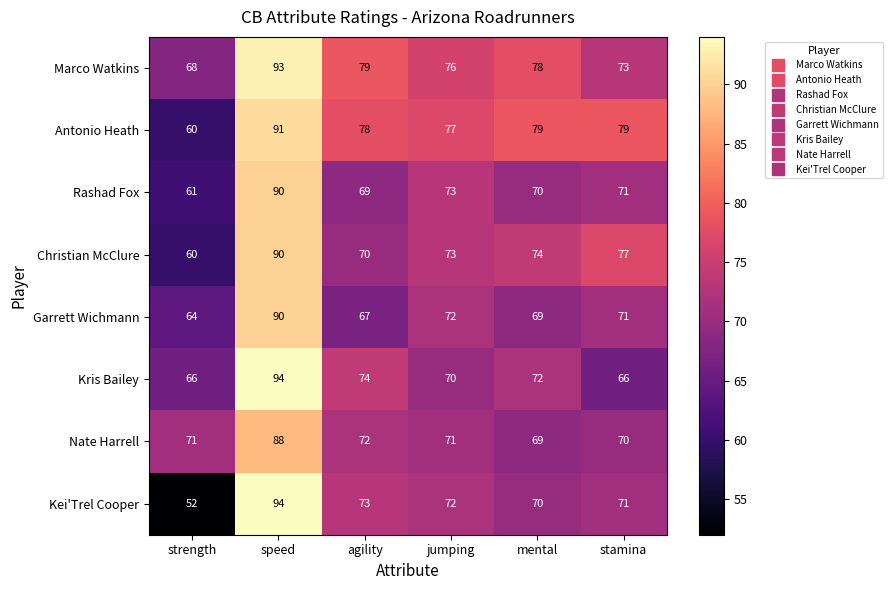

List the labels in order of Marco Watkins value, smallest first.

strength, stamina, jumping, mental, agility, speed